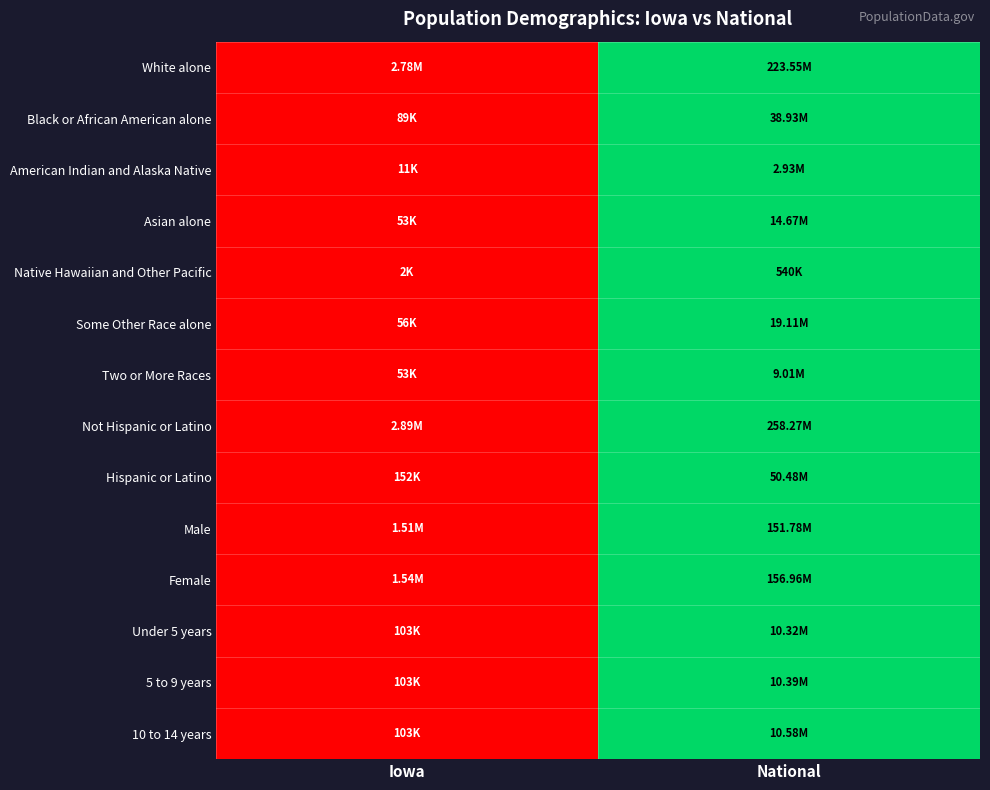

Which series has the largest range (max minus min)?

White alone